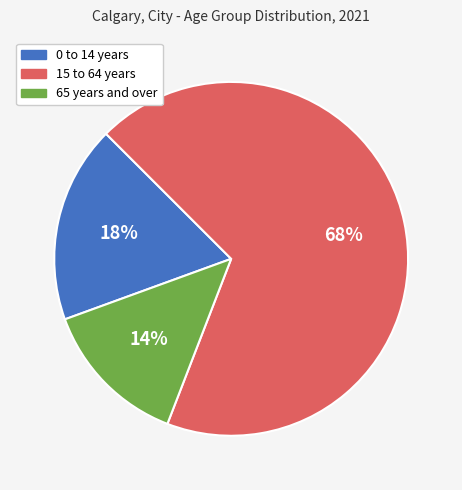

How many segments does this pie chart have?

3